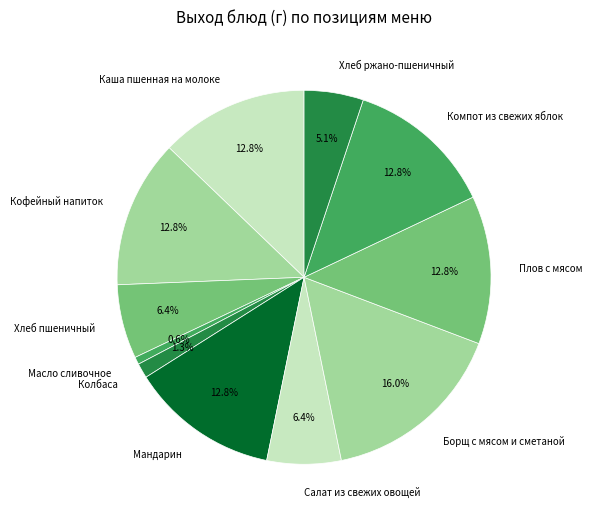

To the nearest percent, what percentage of the pie is Хлеб ржано-пшеничный?

5%